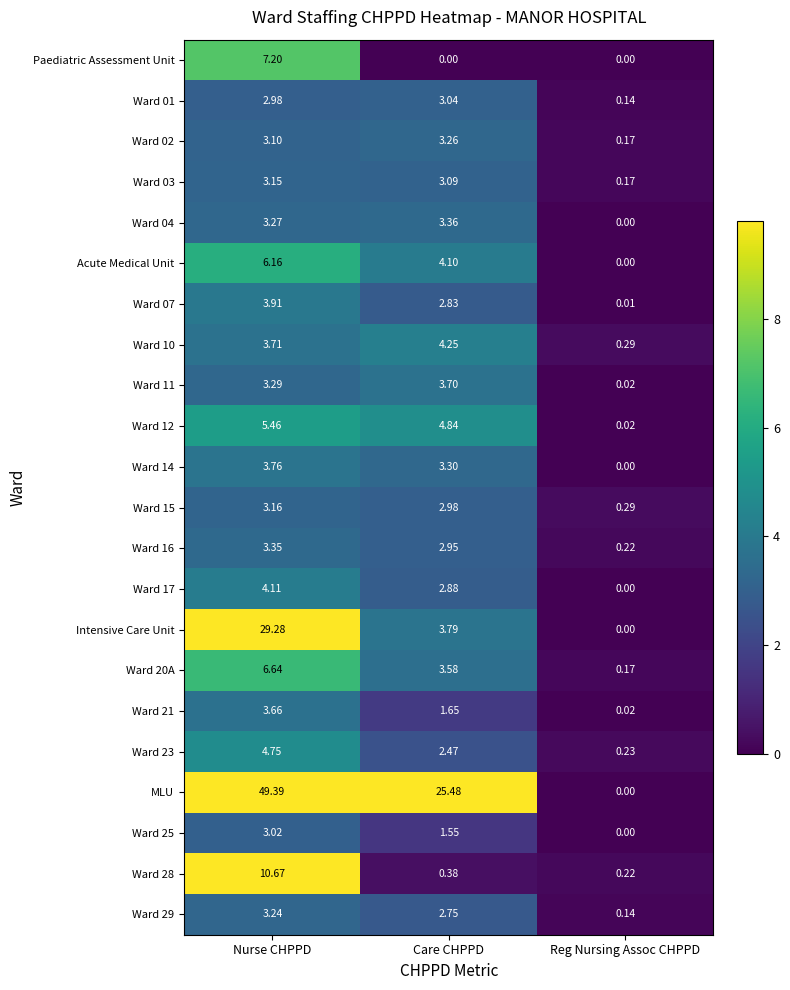

At which label does Ward 16 first exceed 2?

Nurse CHPPD